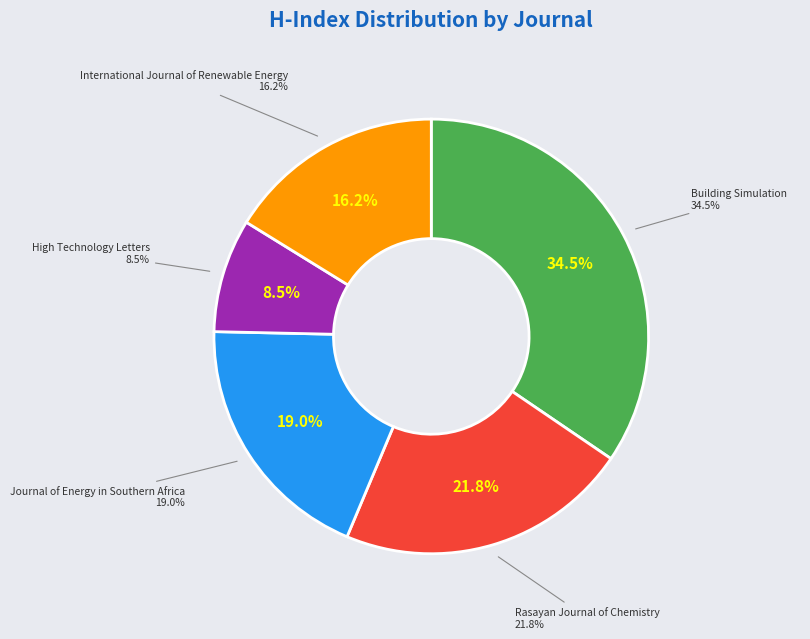

What percentage is the High Technology Letters slice, to the nearest percent?

8%